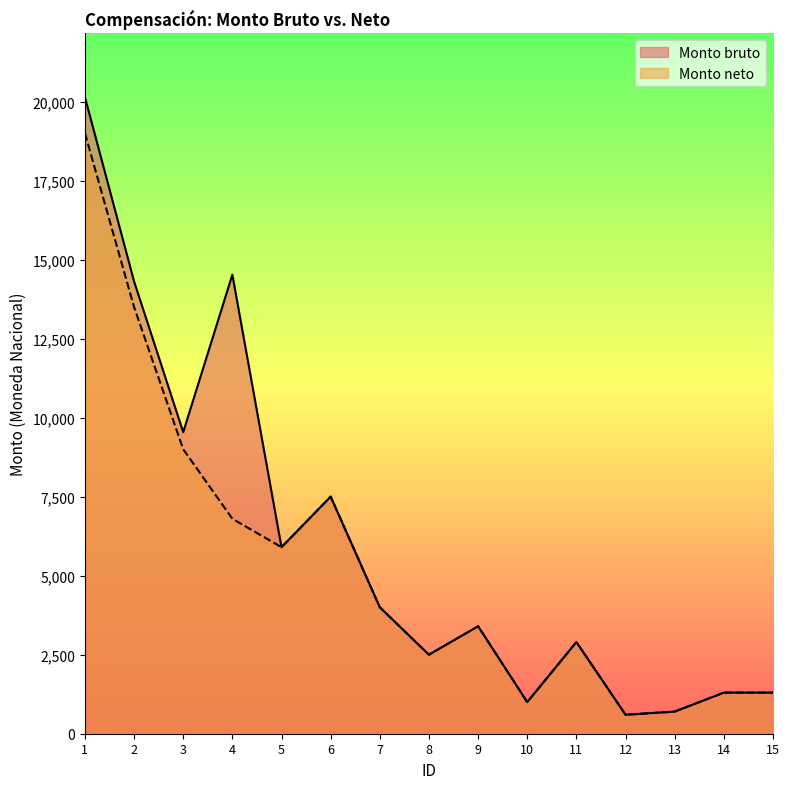

The Monto neto series shows 2134 at 15. True or false?

False